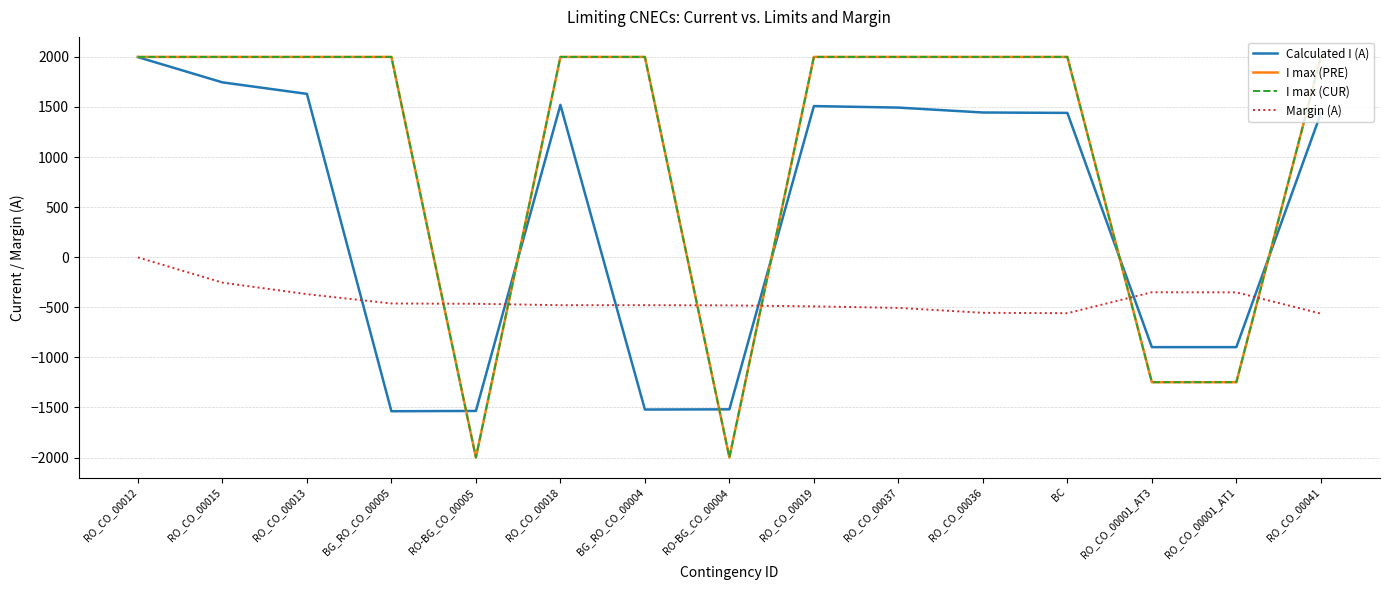

What is the spread (max minus min) of values at RO_CO_00001_AT1?

897